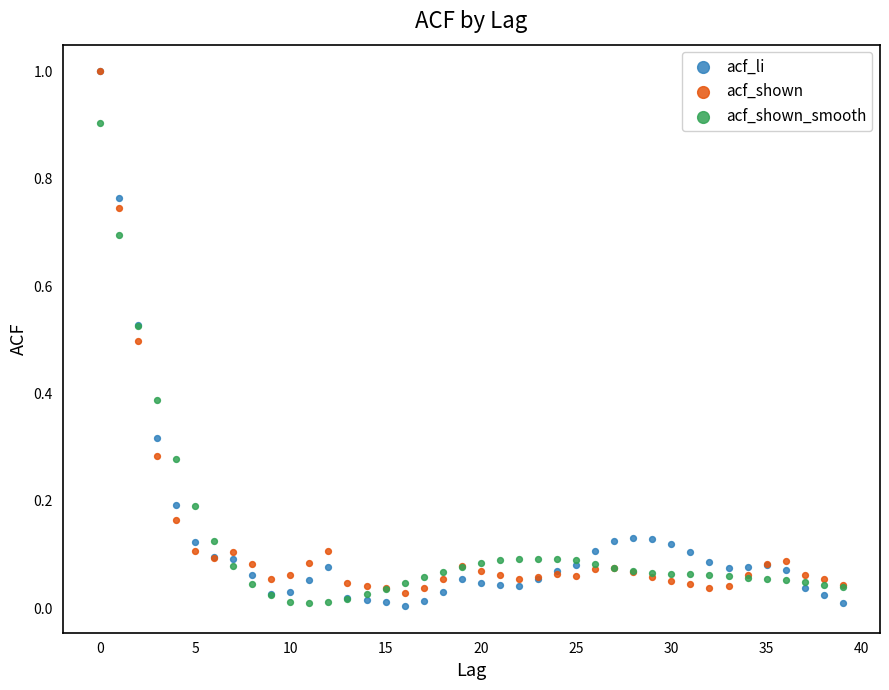

What are all the series names shown in the legend?

acf_li, acf_shown, acf_shown_smooth